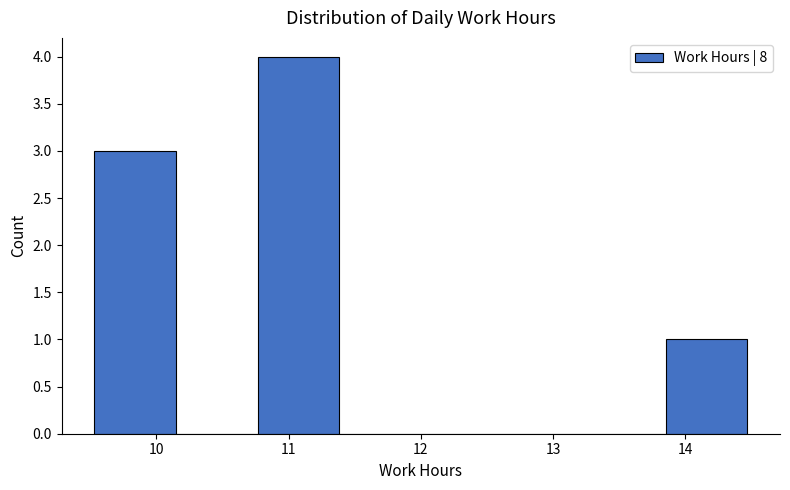

Reading left to right, transcribe this chart: for each bar, give the range it covers on the x-axis and its height. Neither the bar edges nor the heights are printed on the chart, so give them approximately, as read against the axes.

9.5 to 10.1: 3
10.1 to 10.8: 0
10.8 to 11.4: 4
11.4 to 12.0: 0
12.0 to 12.6: 0
12.6 to 13.2: 0
13.2 to 13.9: 0
13.9 to 14.5: 1